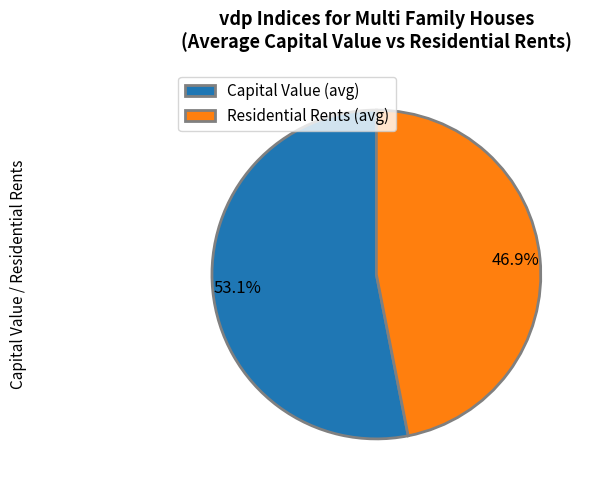

Rank the categories by value from highest to lowest.

Capital Value (avg), Residential Rents (avg)